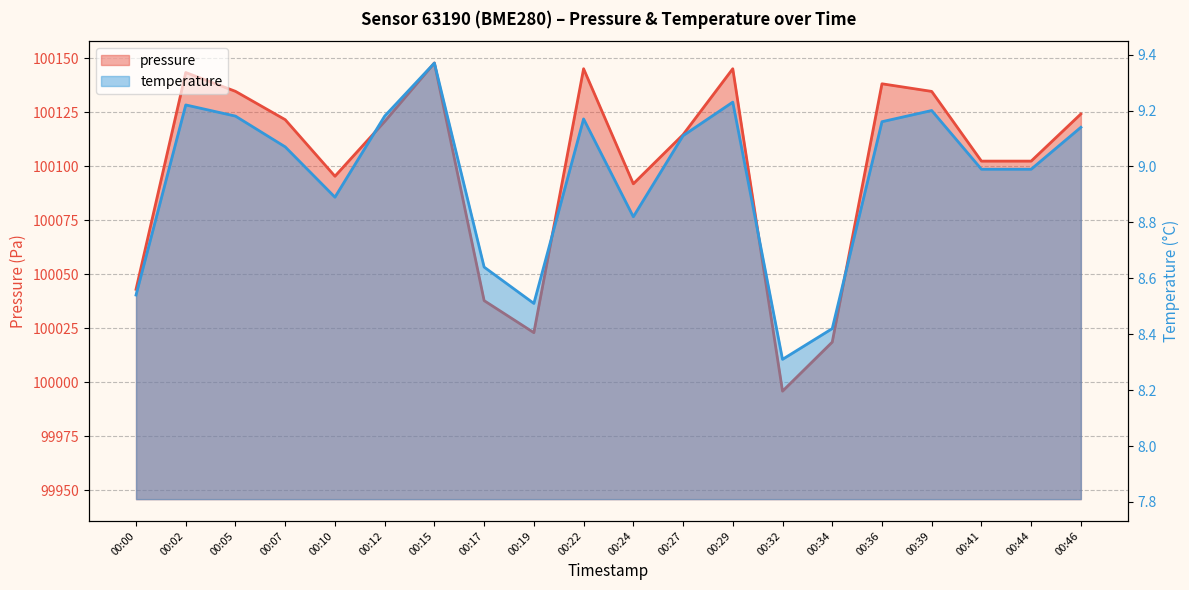

At how many categories does at least one series exceed 93210?

20